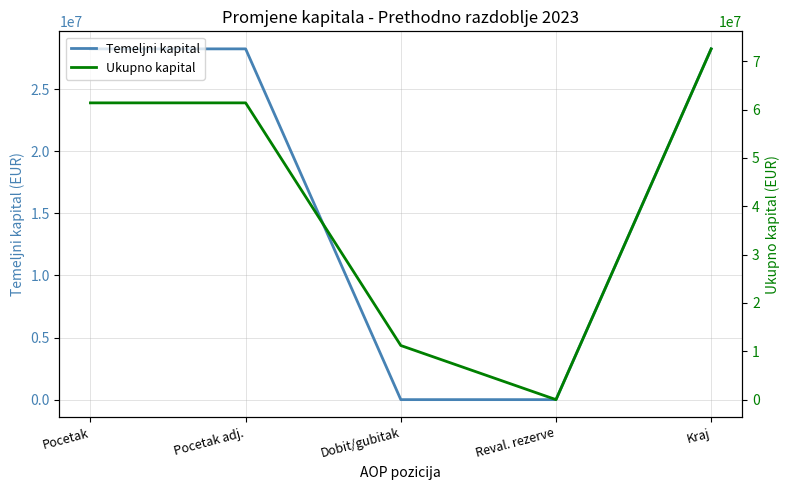

What is the highest value of the Temeljni kapital series?

28232594